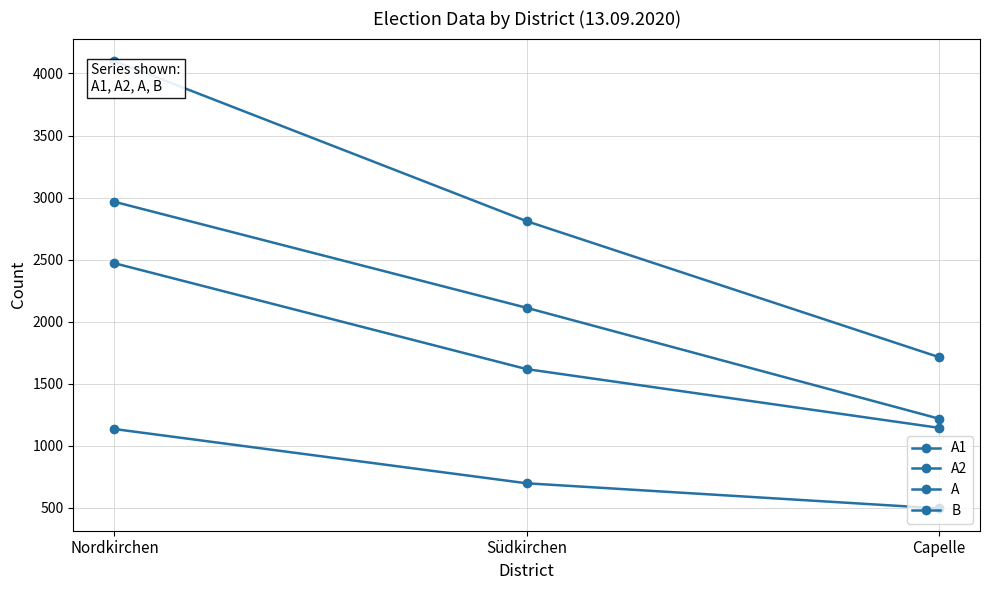

What is the difference between the maximum and minimum values in the B series?

1326